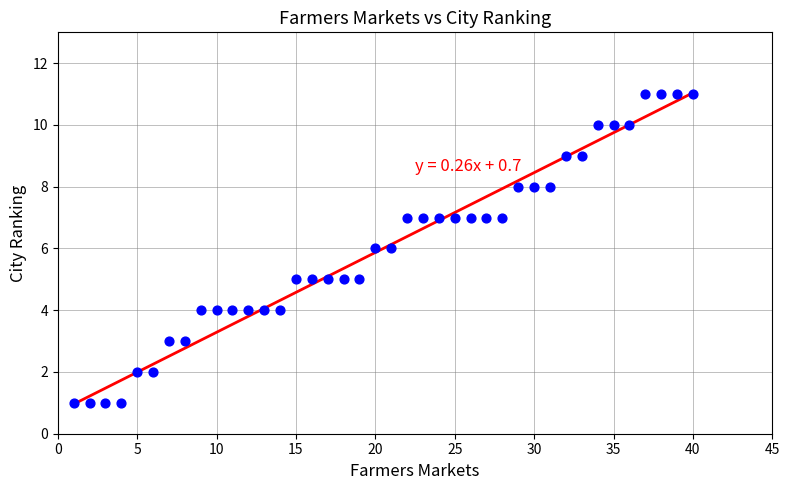

What is the range of Y values (max minus min)?

10